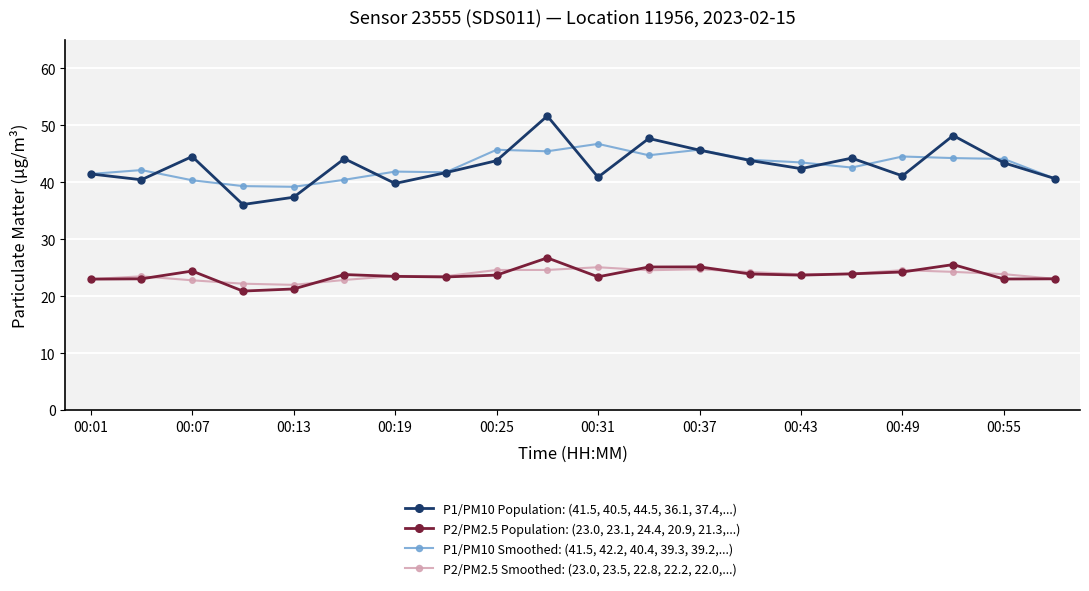

What is the lowest value of the P2/PM2.5 Population: (23.0, 23.1, 24.4, 20.9, 21.3,...) series?

20.9